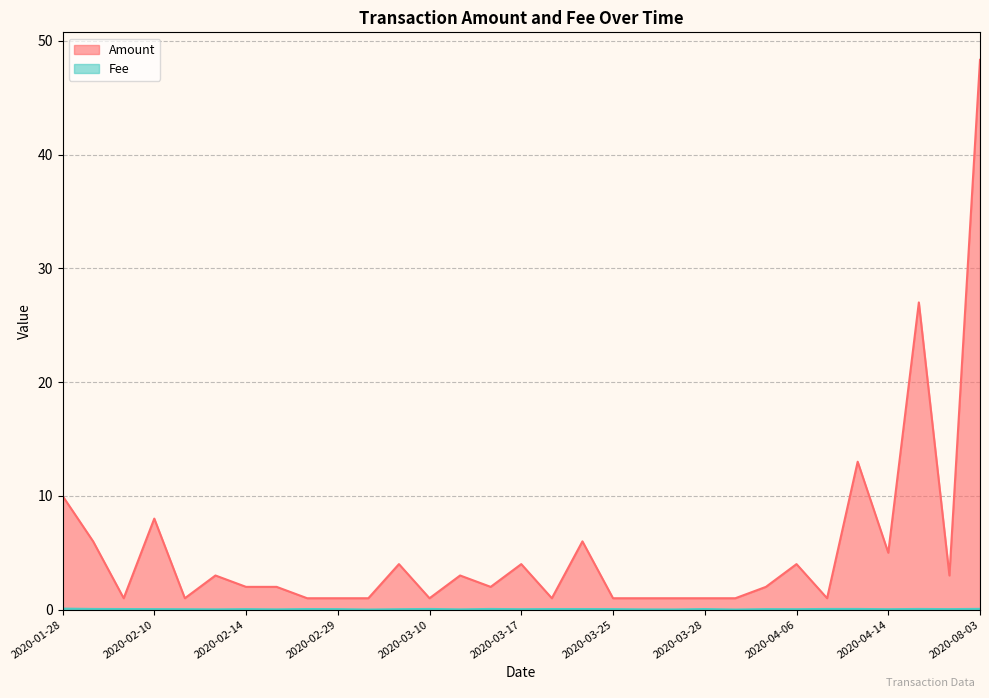

Where does the Amount series first go above 2?

2020-01-28